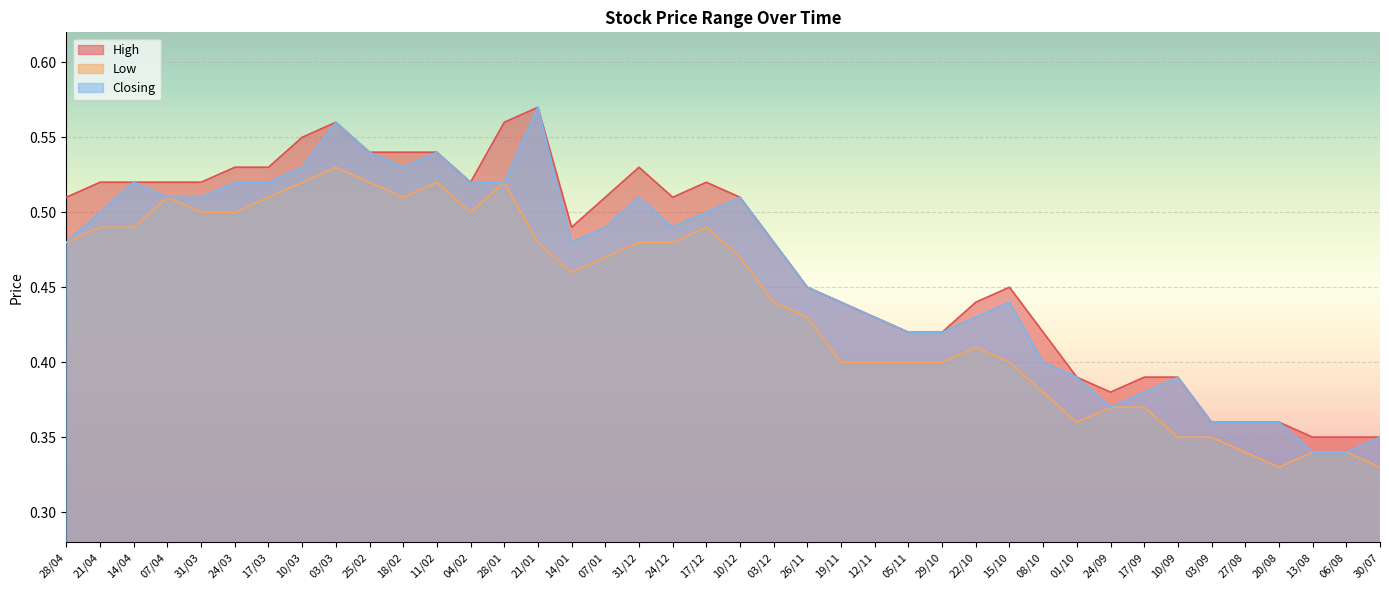

How many interior local peaks does the High series have?

5